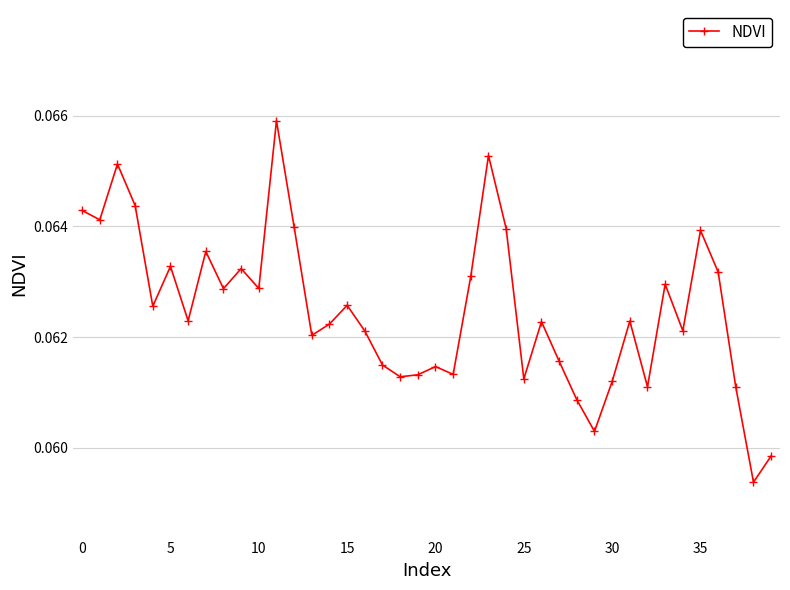

What is the sum of all values?

2.5